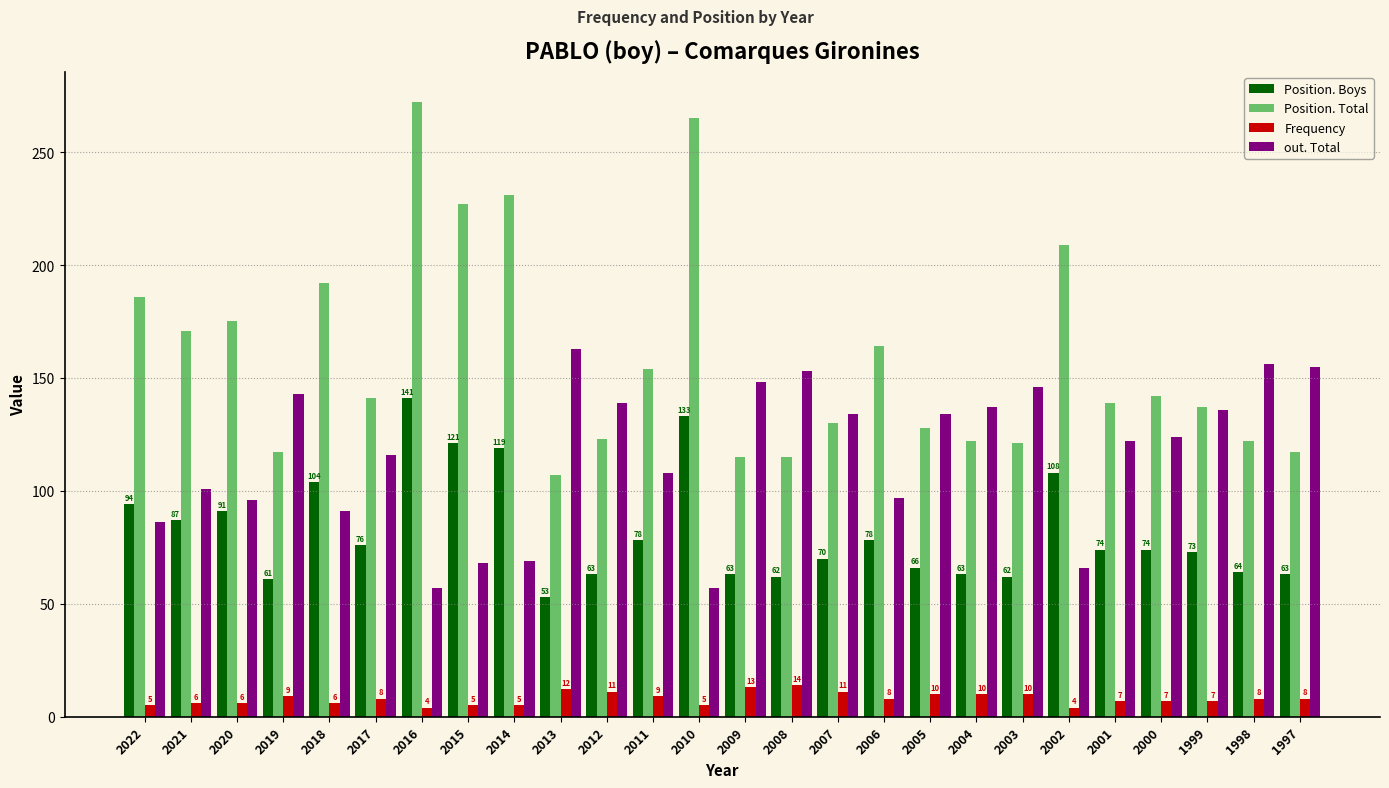

Reading right to left, list all the values displayed in this chart.

Position. Boys: 63	64	73	74	74	108	62	63	66	78	70	62	63	133	78	63	53	119	121	141	76	104	61	91	87	94
Position. Total: 117	122	137	142	139	209	121	122	128	164	130	115	115	265	154	123	107	231	227	272	141	192	117	175	171	186
Frequency: 8	8	7	7	7	4	10	10	10	8	11	14	13	5	9	11	12	5	5	4	8	6	9	6	6	5
out. Total: 155	156	136	124	122	66	146	137	134	97	134	153	148	57	108	139	163	69	68	57	116	91	143	96	101	86